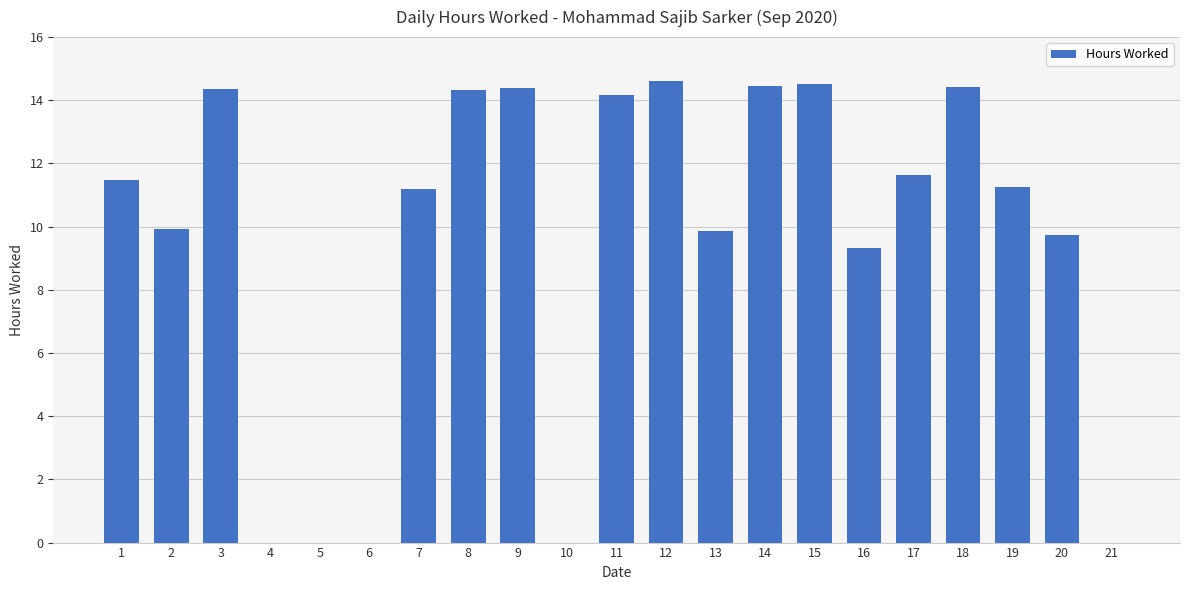

Approximately how many times larger is the value at 19 compared to 17?

1.0